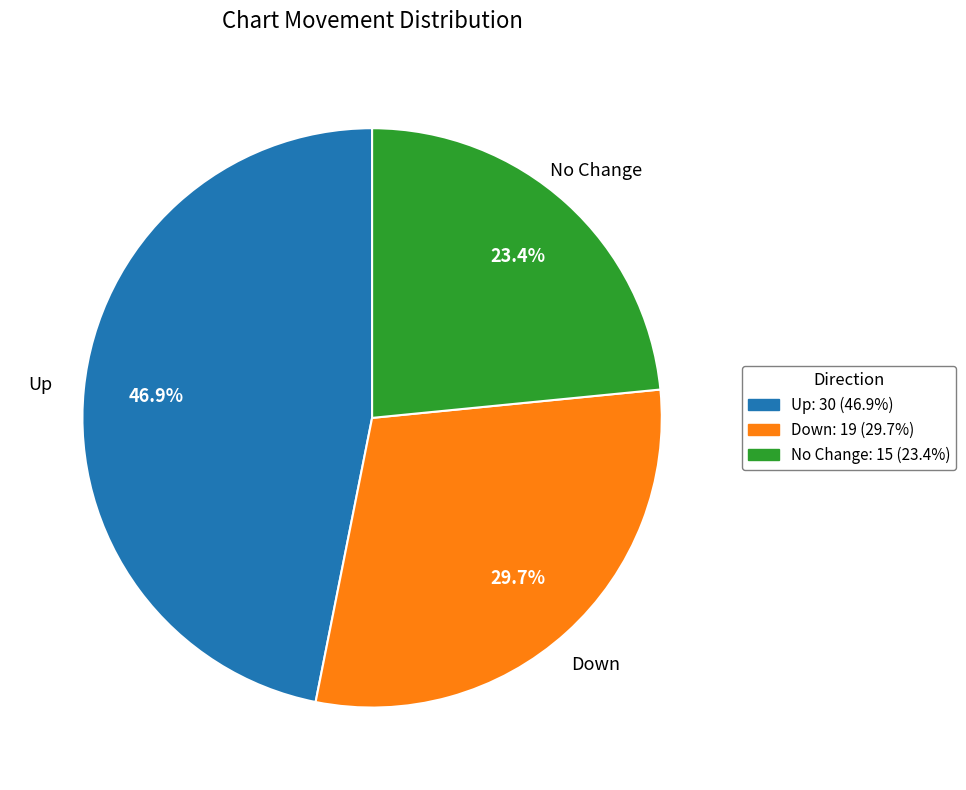

Between Down and Up, which is larger?

Up